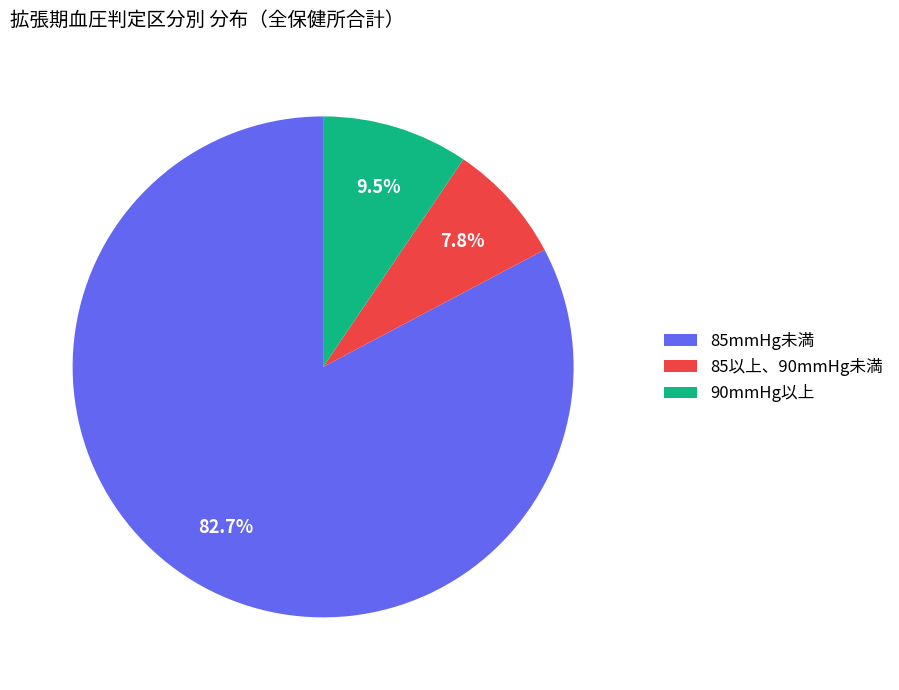

What is the ratio of the value at 90mmHg以上 to the value at 85以上、90mmHg未満?

1.2